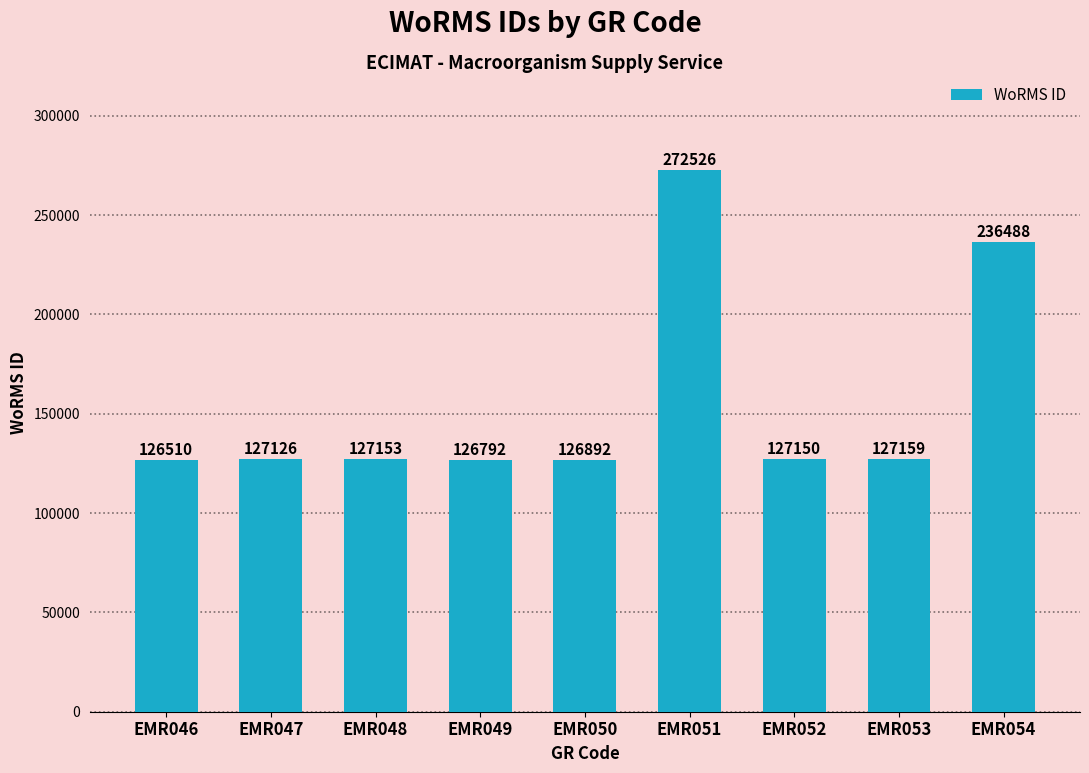

What is the sum of all values?

1397796